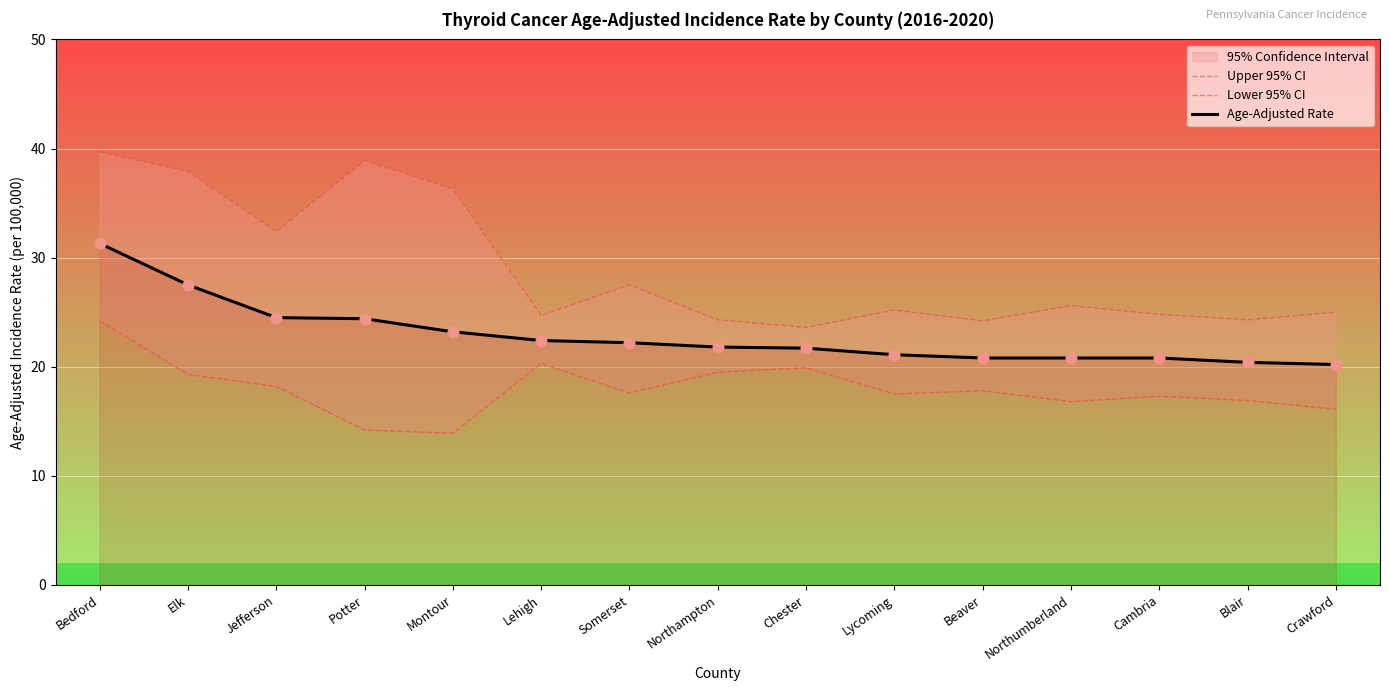

Which series has the widest spread of Y values?

Upper 95% CI